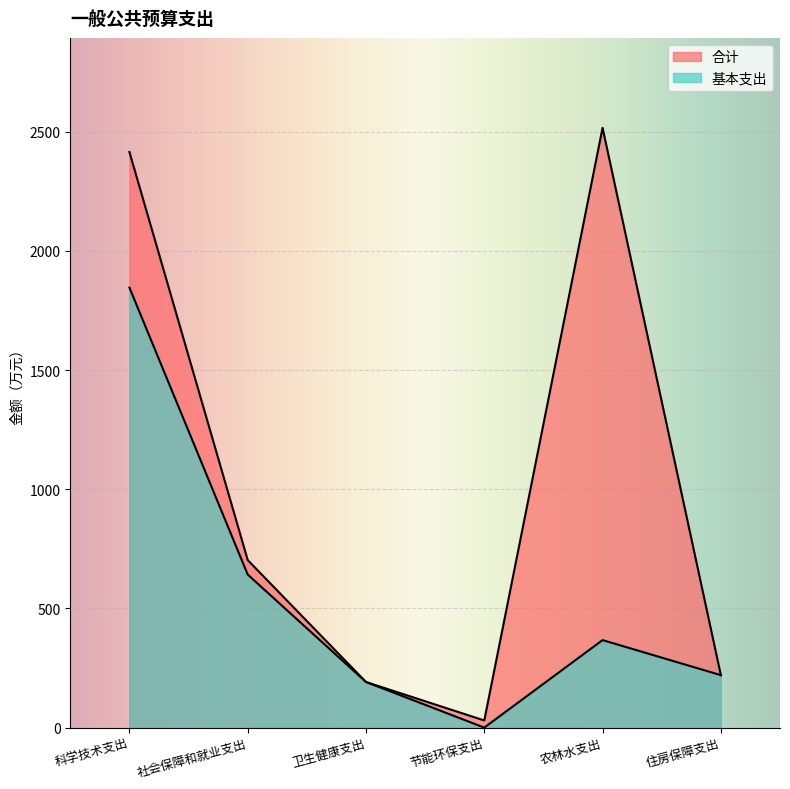

True or false: 基本支出 and 合计 intersect in this chart.

False